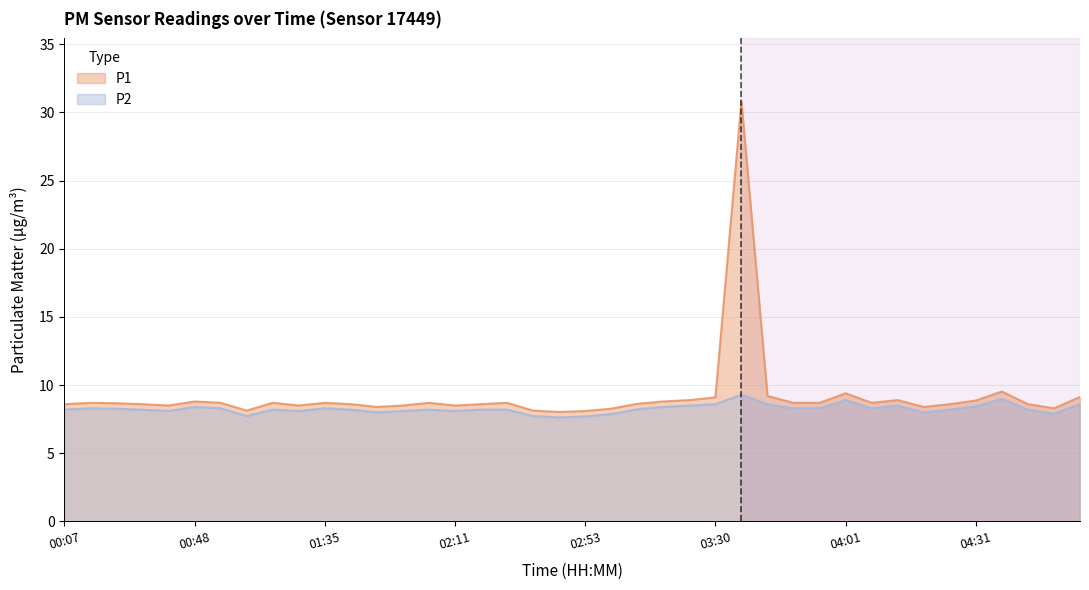

The P2 series shows 8.6 at 03:40. True or false?

True